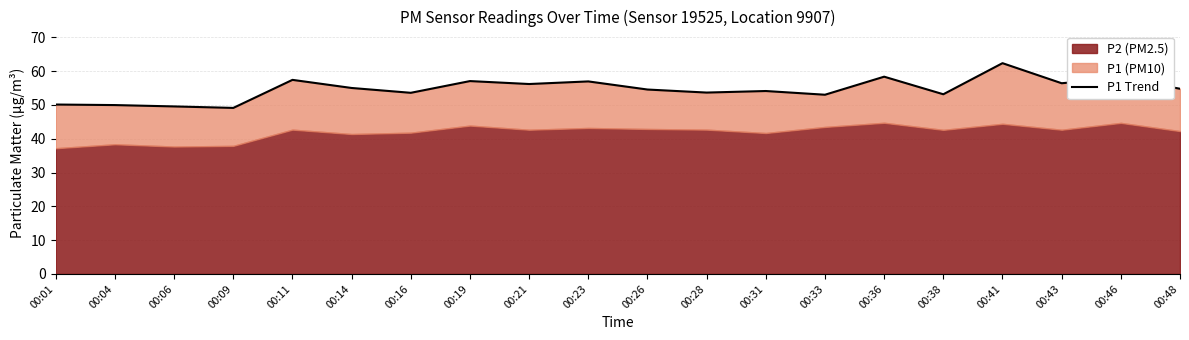

Reading left to right, what are all the values shown in this chart?

50.1	50.0	49.6	49.1	57.4	55.0	53.6	57.1	56.2	57.0	54.6	53.7	54.1	53.0	58.4	53.2	62.4	56.4	58.0	54.8